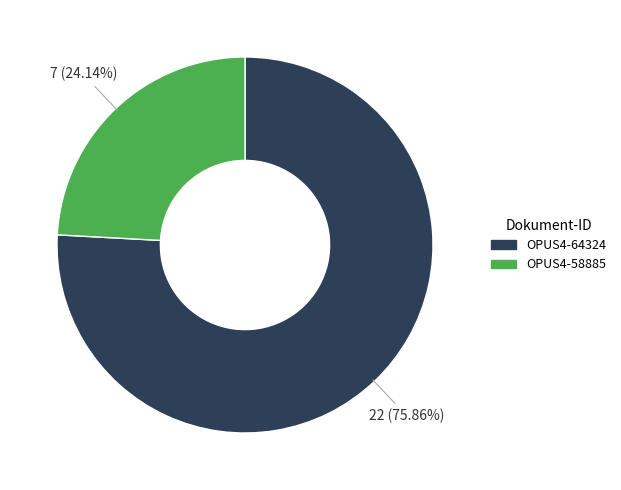

What percentage is the OPUS4-58885 slice, to the nearest percent?

24%